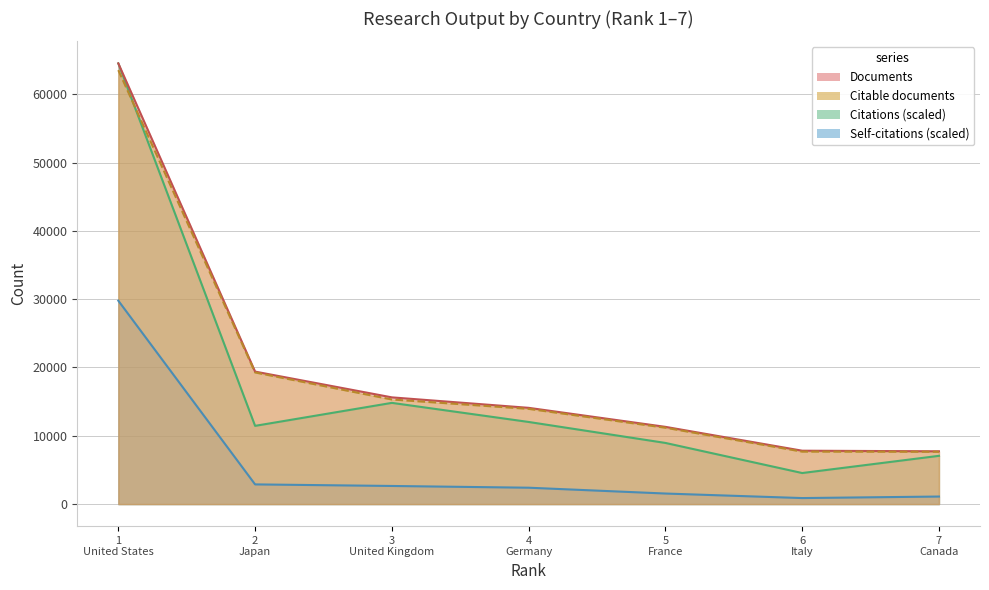

What is the greatest value displayed?

64510.0